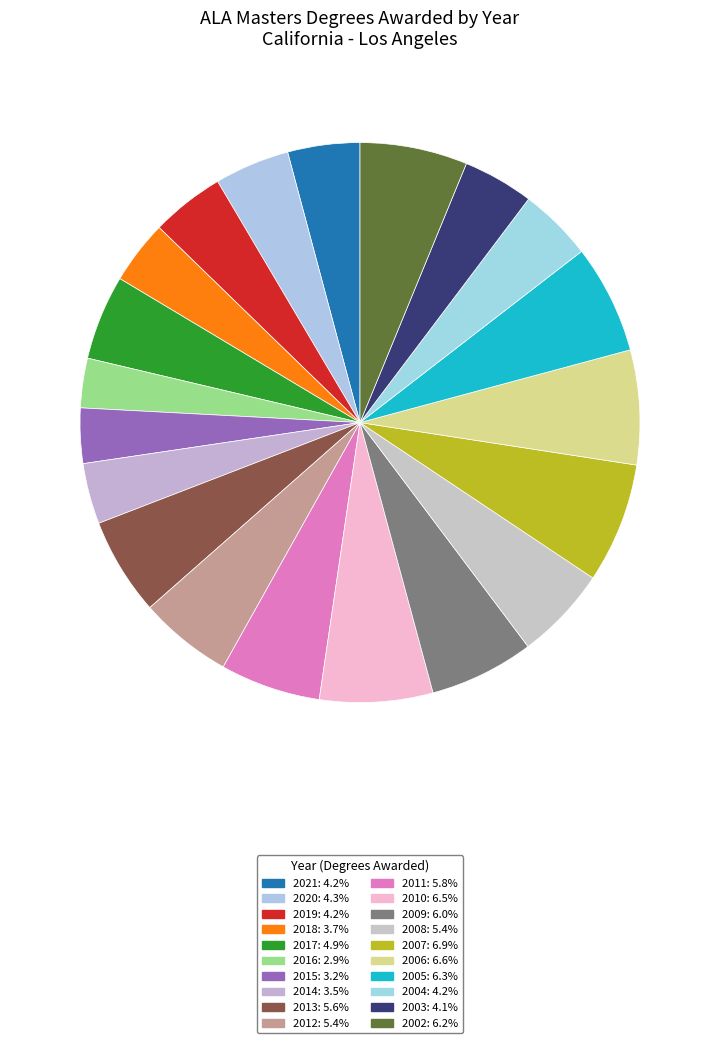

Does 2015 represent more than half of the total?

No